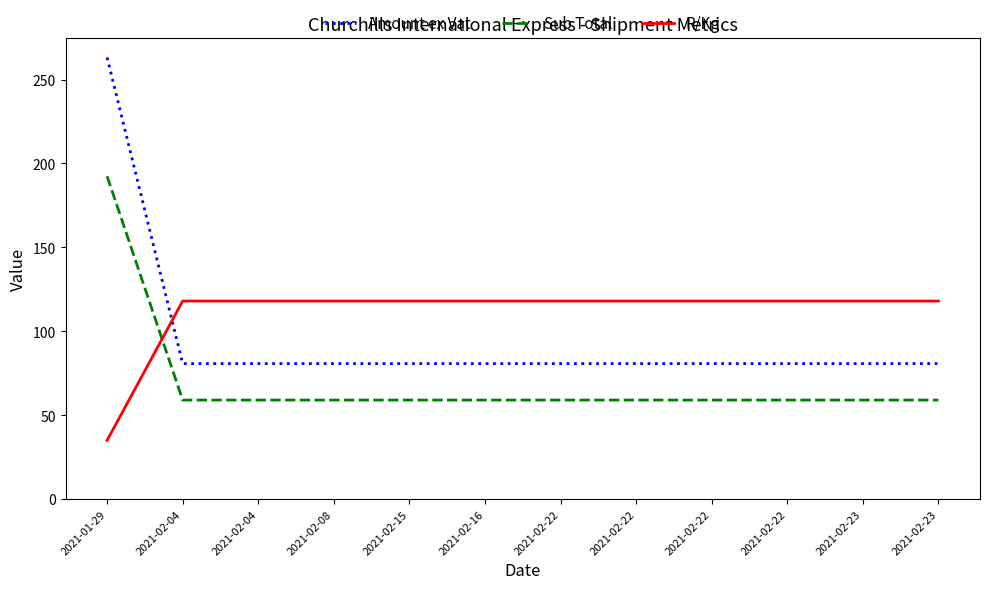

What are all the series names shown in the legend?

Amount ex Vat, Sub Total, R/Kg